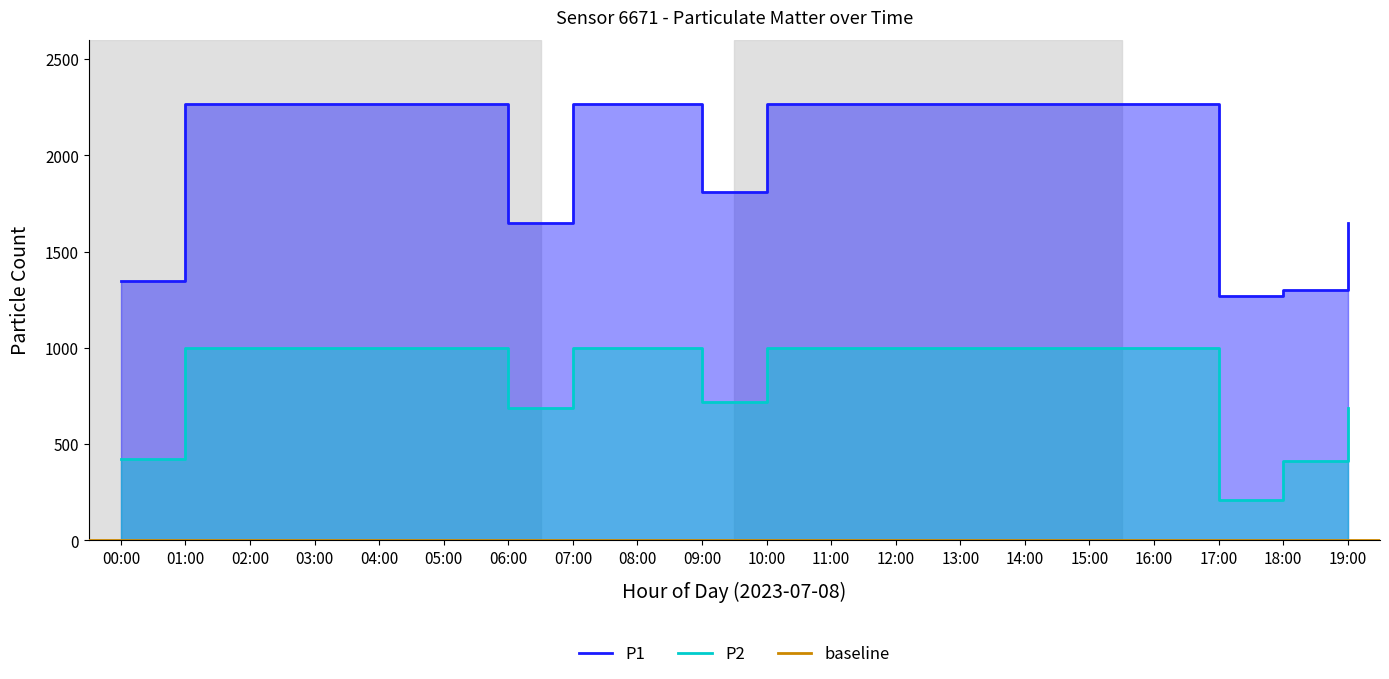

Reading left to right, list all the values displayed in this chart.

P1: 00:00=1345.1	01:00=2266.7	02:00=2266.7	03:00=2266.7	04:00=2266.7	05:00=2266.7	06:00=1649.7	07:00=2266.7	08:00=2266.7	09:00=1812.1	10:00=2266.7	11:00=2266.7	12:00=2266.7	13:00=2266.7	14:00=2266.7	15:00=2266.7	16:00=2266.7	17:00=1267.7	18:00=1300.6	19:00=1649.7
P2: 00:00=423.6	01:00=999.9	02:00=999.9	03:00=999.9	04:00=999.9	05:00=999.9	06:00=687.4	07:00=999.9	08:00=999.9	09:00=717.8	10:00=999.9	11:00=999.9	12:00=999.9	13:00=999.9	14:00=999.9	15:00=999.9	16:00=999.9	17:00=206.7	18:00=413.8	19:00=687.4